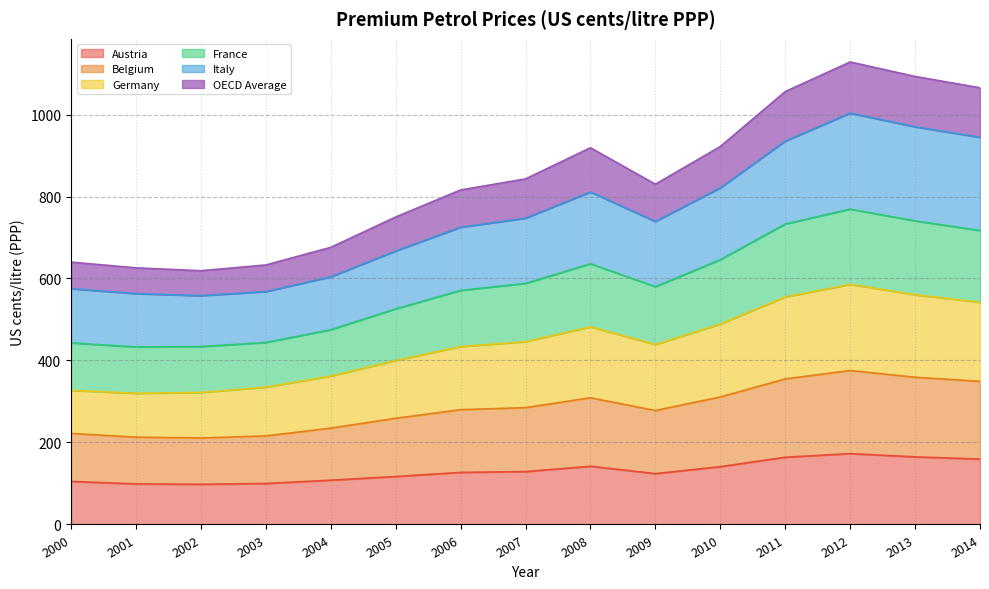

What is the total value across all series at 2013?

1092.9